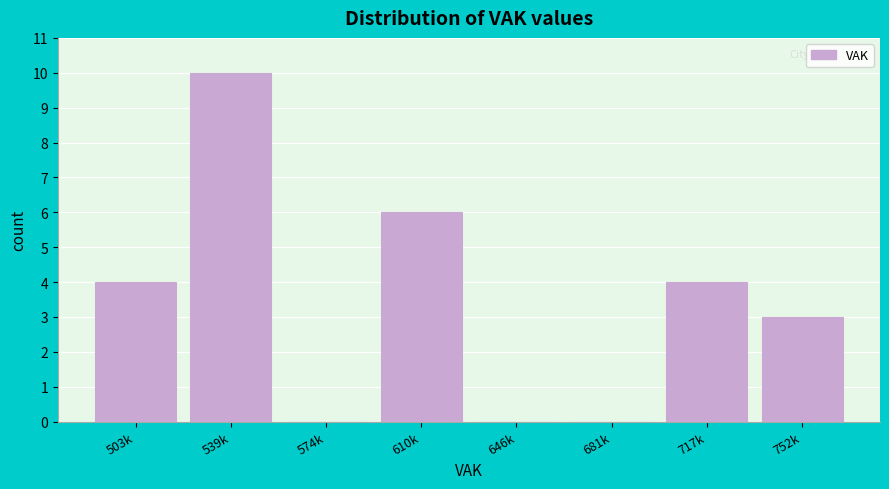

Reading left to right, list all the values displayed in this chart.

503k=4	539k=10	574k=0	610k=6	646k=0	681k=0	717k=4	752k=3